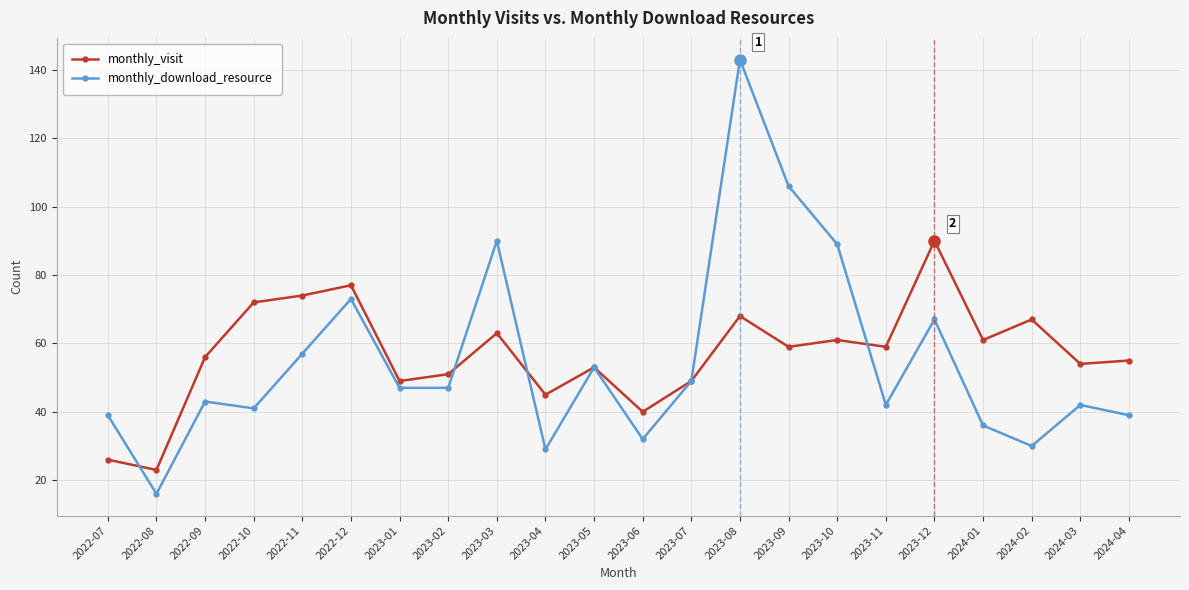

What is the difference between the highest and lowest values at 2023-10?

28